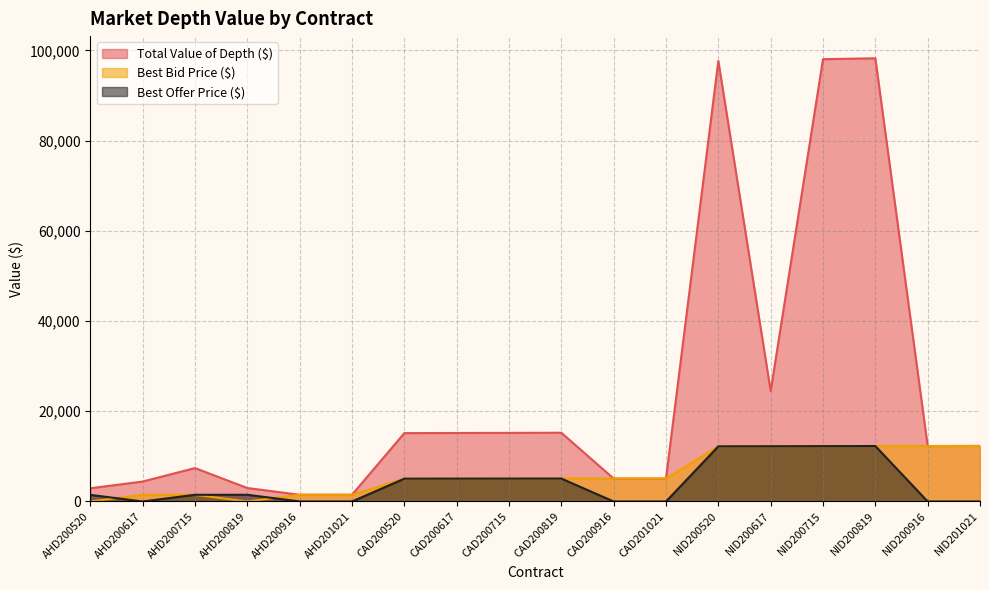

Which series has the widest spread of values?

Total Value of Depth ($)